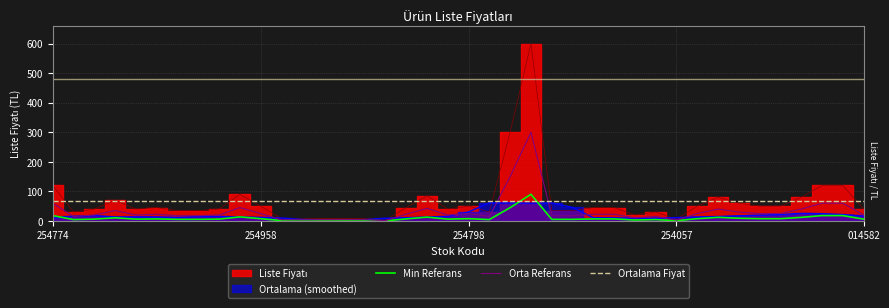

What is the minimum value for Ortalama Fiyat?

66.3